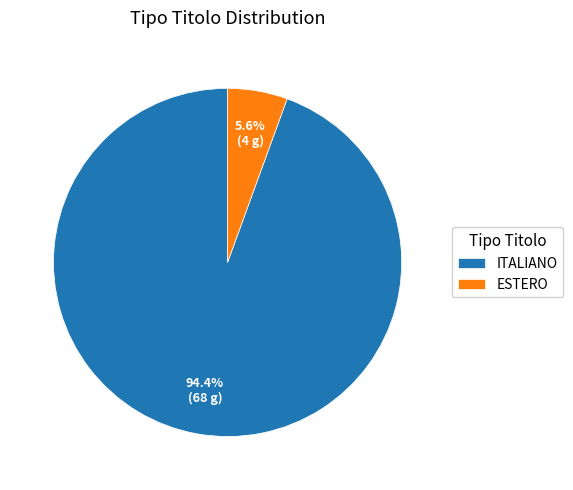

To the nearest percent, what is the difference between the largest and smallest slice percentages?

89%